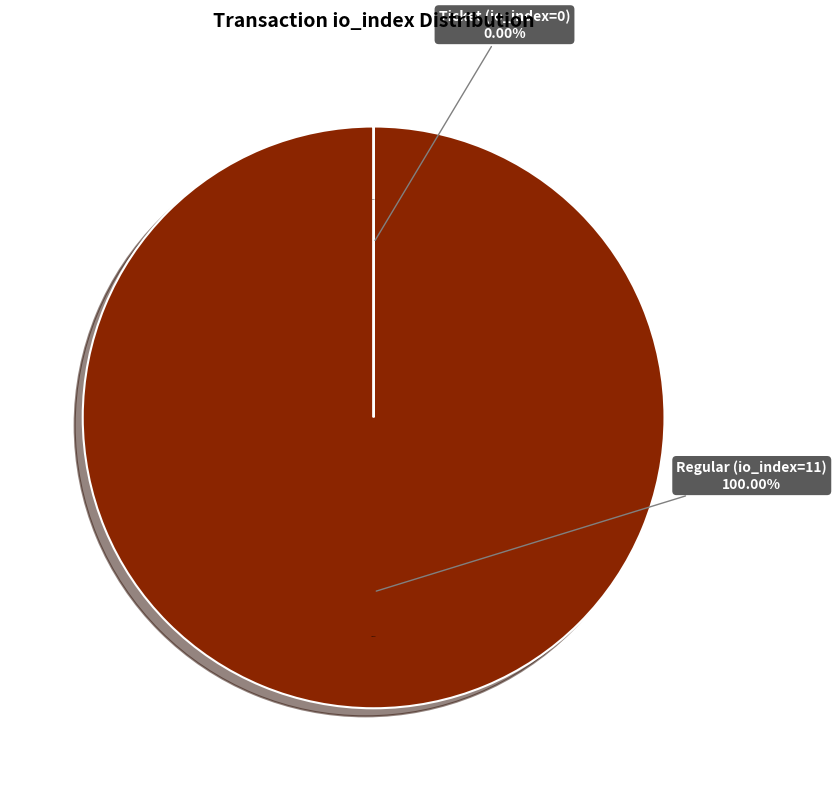

Which category has the smallest portion of the pie?

Ticket (io_index=0)